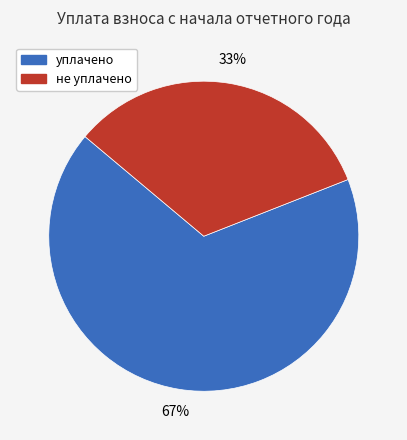

The не уплачено slice represents 33% of the pie. True or false?

True